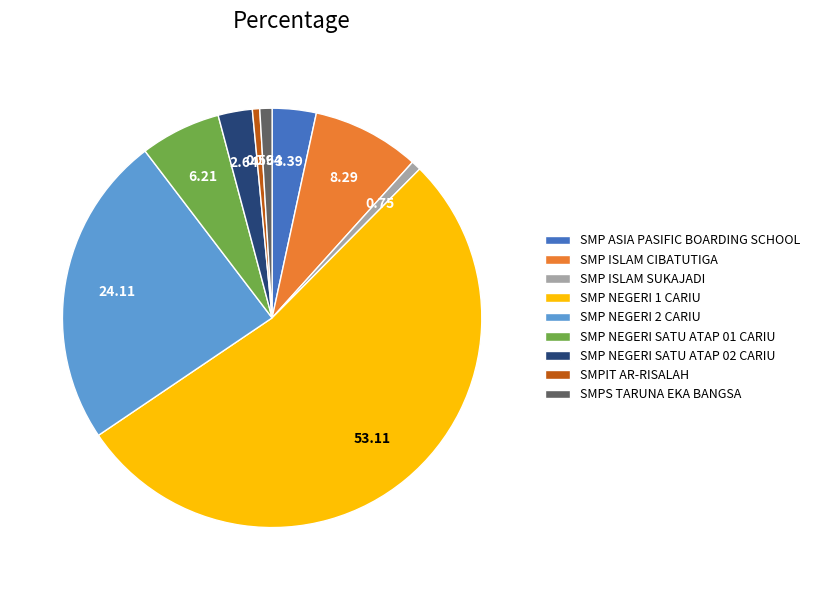

Which has a higher value, SMPIT AR-RISALAH or SMP ISLAM CIBATUTIGA?

SMP ISLAM CIBATUTIGA